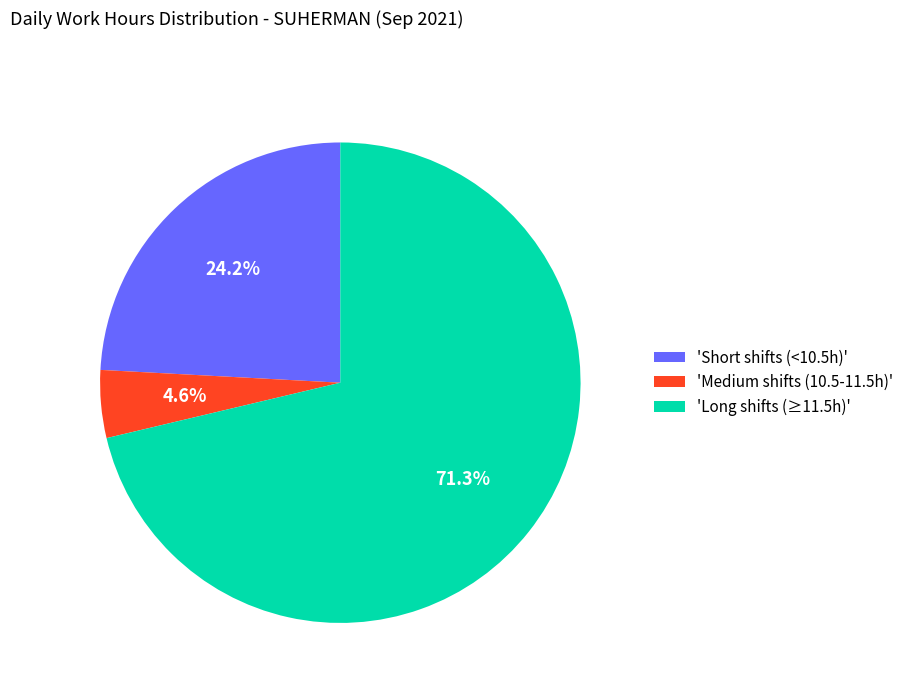

What percentage do 'Medium shifts (10.5-11.5h)' and 'Long shifts (≥11.5h)' together represent?

75.8%